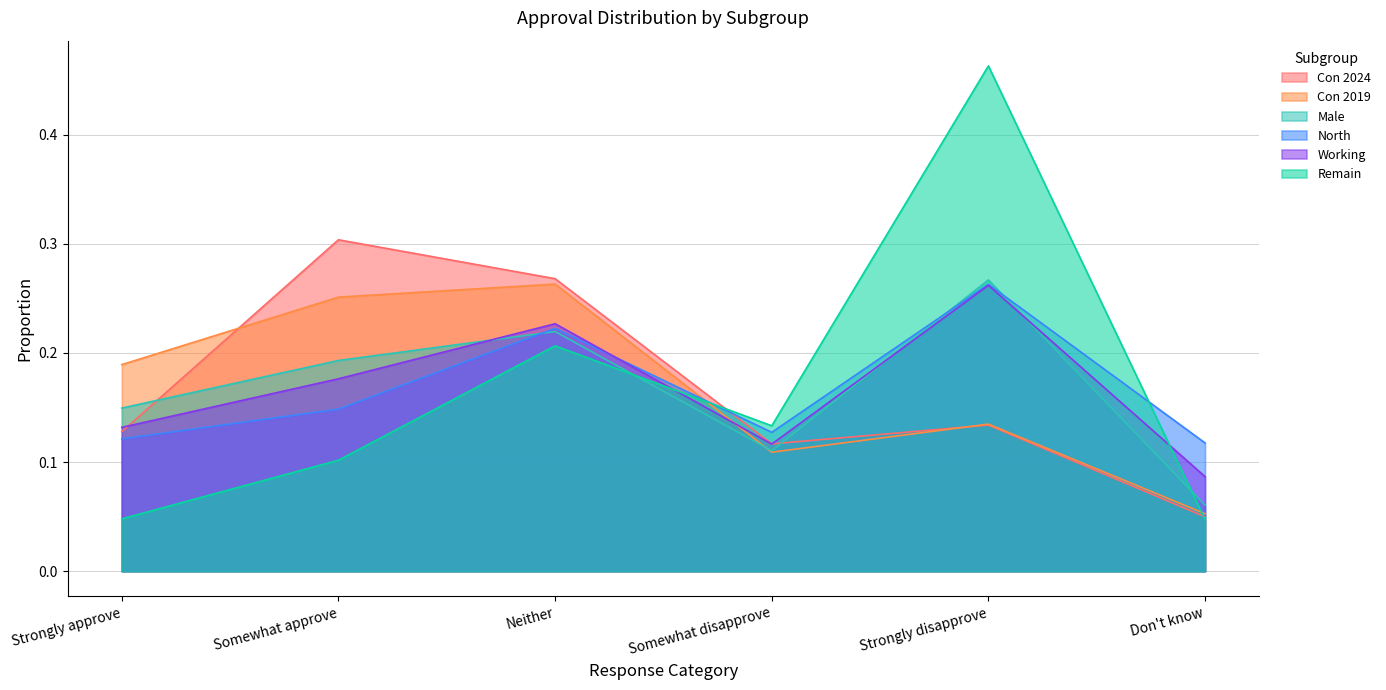

Reading left to right, what are all the values shown in this chart?

Con 2024: Strongly approve=0.1	Somewhat approve=0.3	Neither=0.3	Somewhat disapprove=0.1	Strongly disapprove=0.1	Don't know=0.0
Con 2019: Strongly approve=0.2	Somewhat approve=0.3	Neither=0.3	Somewhat disapprove=0.1	Strongly disapprove=0.1	Don't know=0.1
Male: Strongly approve=0.1	Somewhat approve=0.2	Neither=0.2	Somewhat disapprove=0.1	Strongly disapprove=0.3	Don't know=0.1
North: Strongly approve=0.1	Somewhat approve=0.1	Neither=0.2	Somewhat disapprove=0.1	Strongly disapprove=0.3	Don't know=0.1
Working: Strongly approve=0.1	Somewhat approve=0.2	Neither=0.2	Somewhat disapprove=0.1	Strongly disapprove=0.3	Don't know=0.1
Remain: Strongly approve=0.0	Somewhat approve=0.1	Neither=0.2	Somewhat disapprove=0.1	Strongly disapprove=0.5	Don't know=0.0